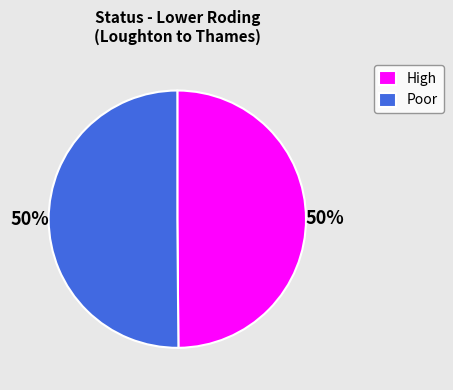

Is the sum of Poor and High greater than half?

Yes